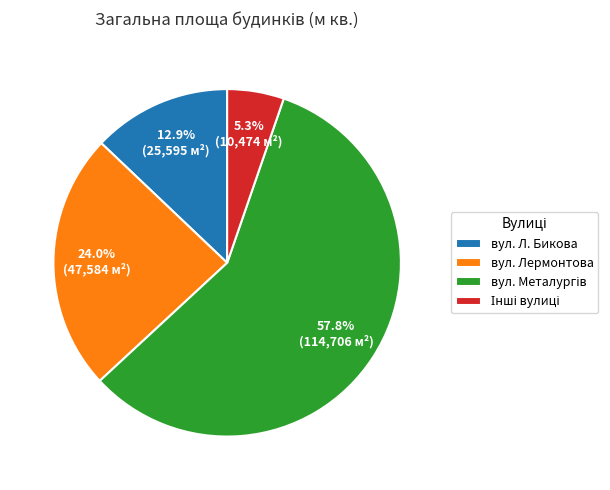

What percentage is NOT represented by вул. Л. Бикова?

87.1%